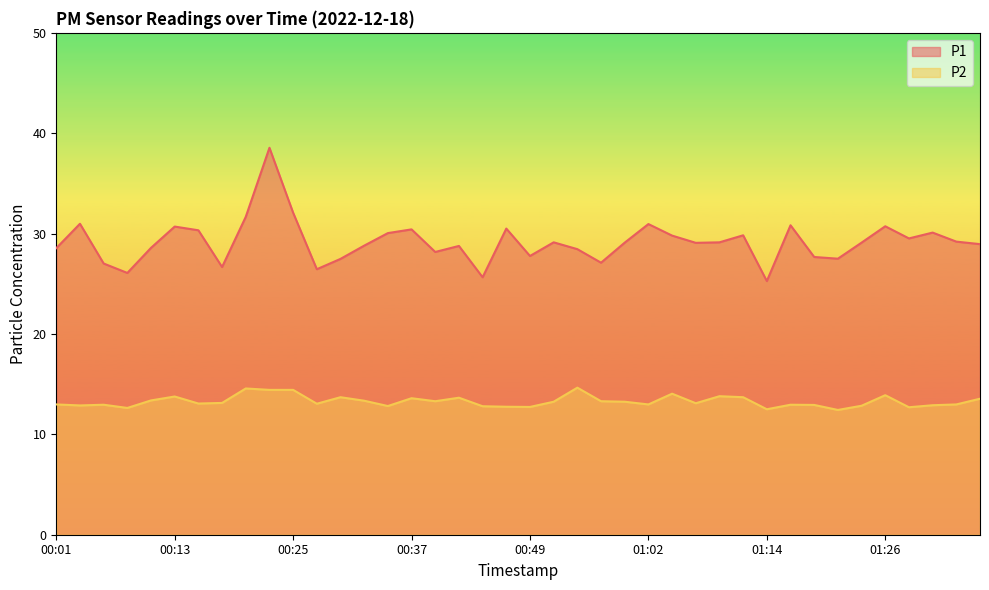

What is the label of the 31st point from the right?

00:23